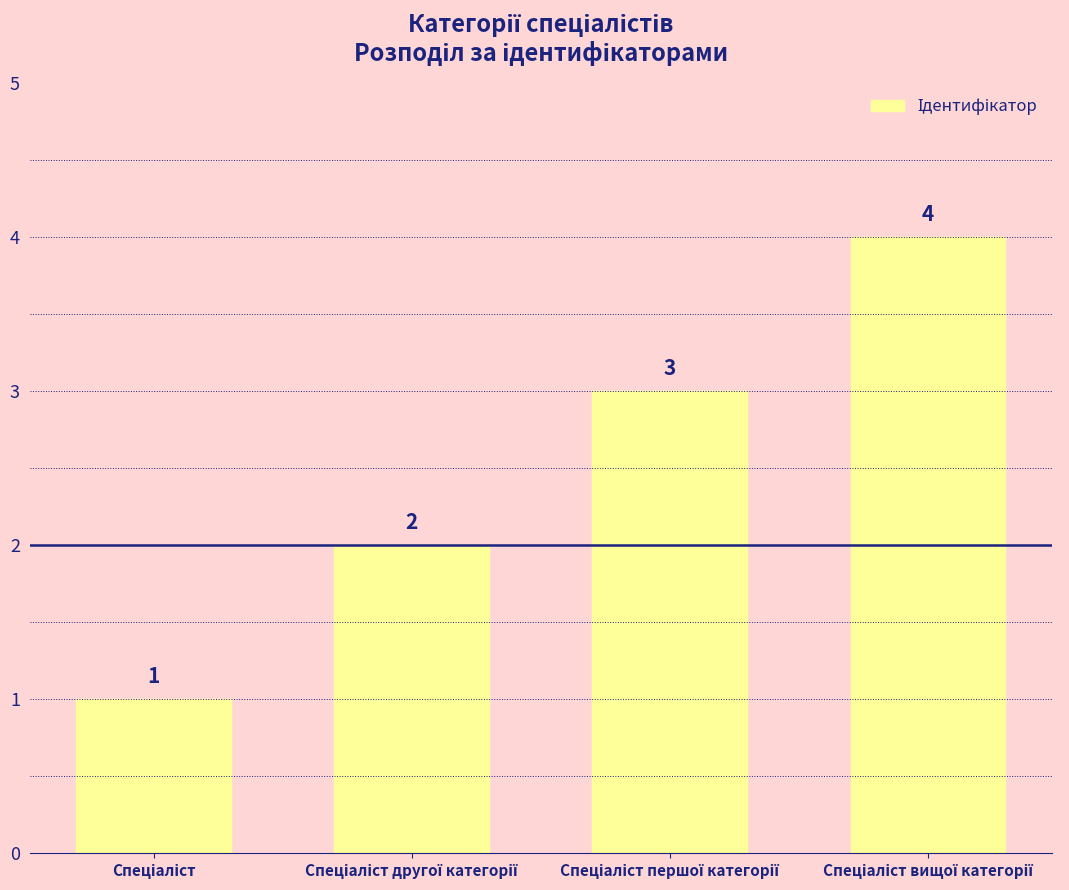

What is the difference between the maximum and minimum values?

3